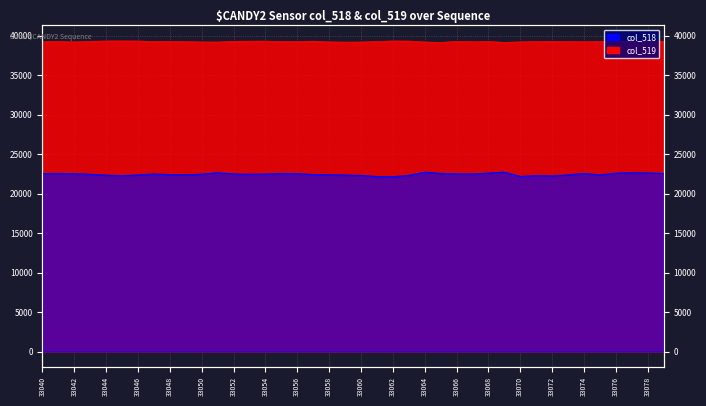

What is the value of the col_519 point at the 13th from the left?

39289